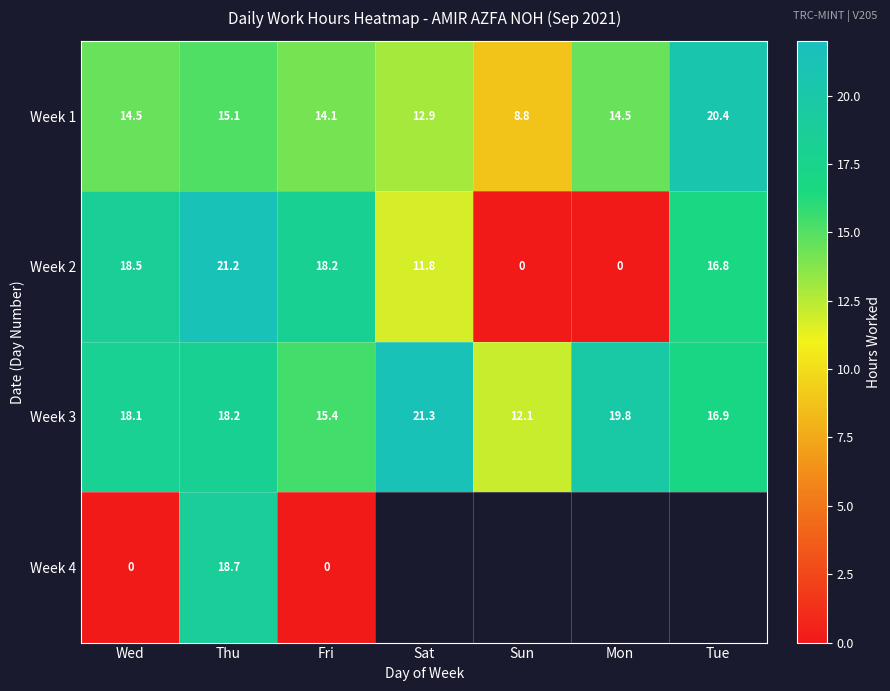

How many data points in Week 3 are above 18?

4